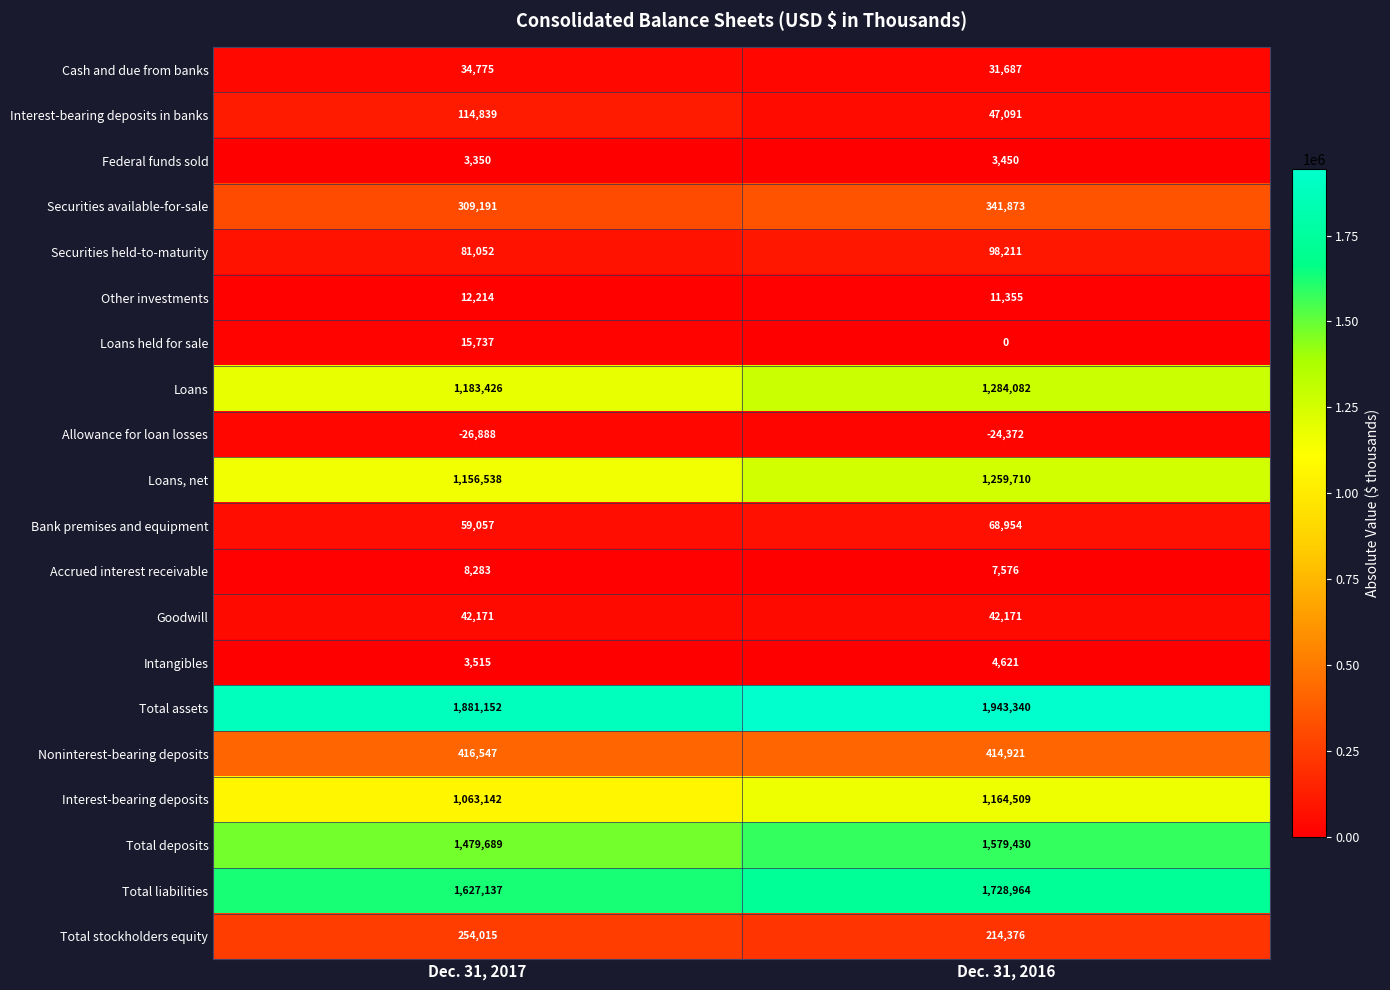

Rank the series by their maximum value, from lowest to highest.

Allowance for loan losses, Federal funds sold, Intangibles, Accrued interest receivable, Other investments, Loans held for sale, Cash and due from banks, Goodwill, Bank premises and equipment, Securities held-to-maturity, Interest-bearing deposits in banks, Total stockholders equity, Securities available-for-sale, Noninterest-bearing deposits, Interest-bearing deposits, Loans, net, Loans, Total deposits, Total liabilities, Total assets